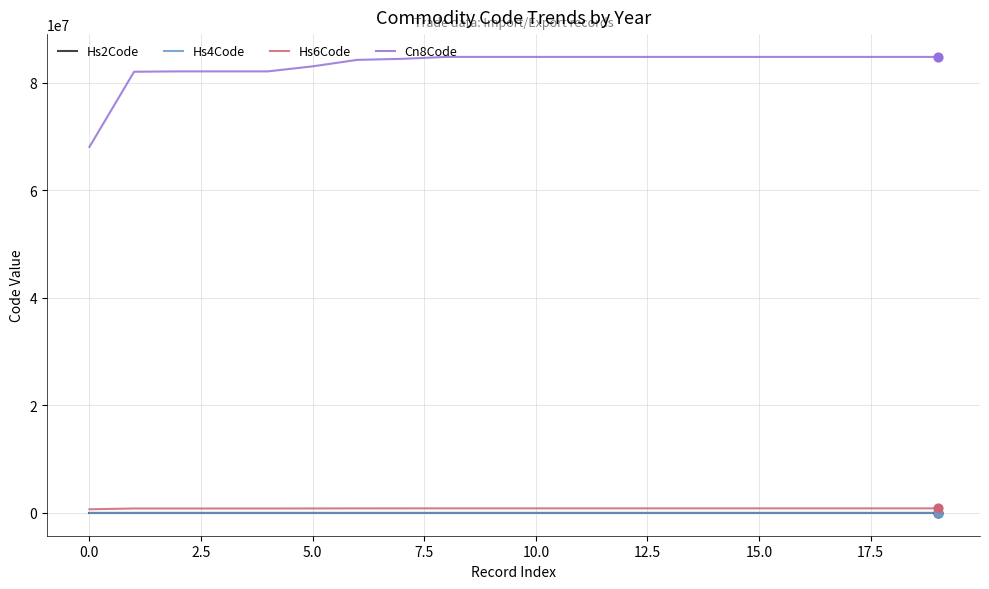

Which series has the widest spread of values?

Cn8Code